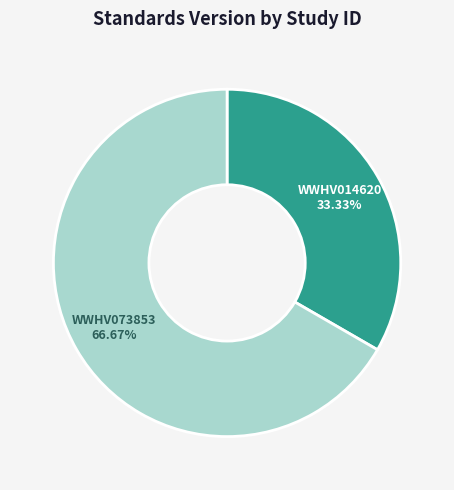

Does any single category account for the majority?

Yes